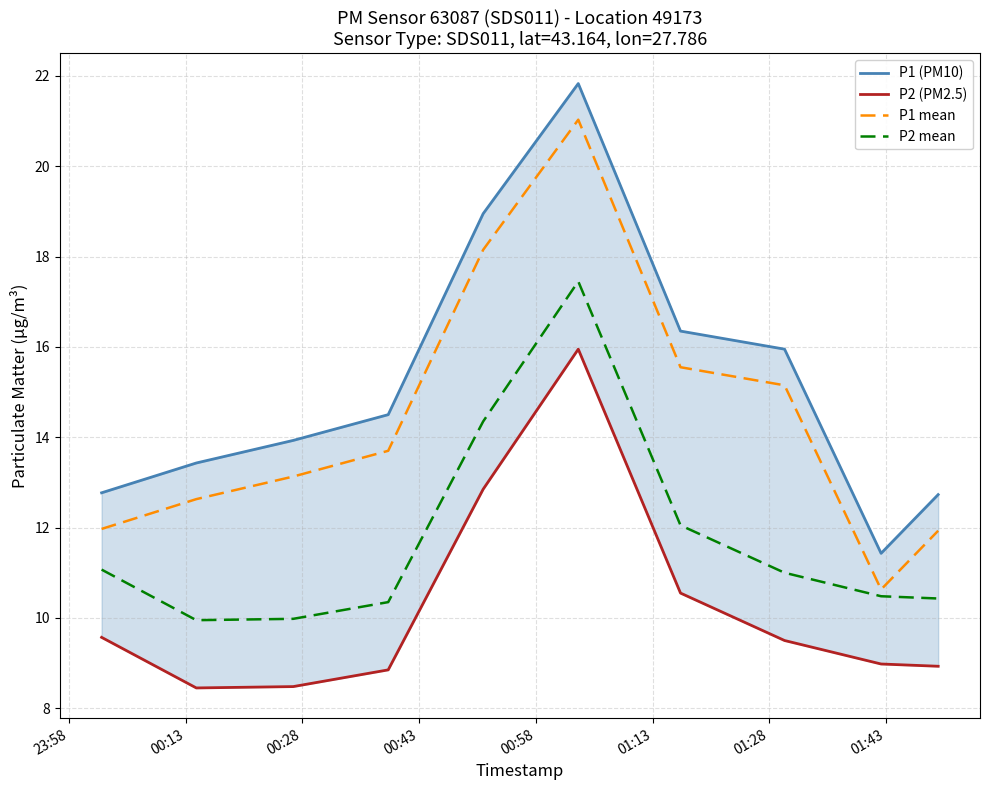

The P2 mean series shows 15.7 at 00:13. True or false?

False